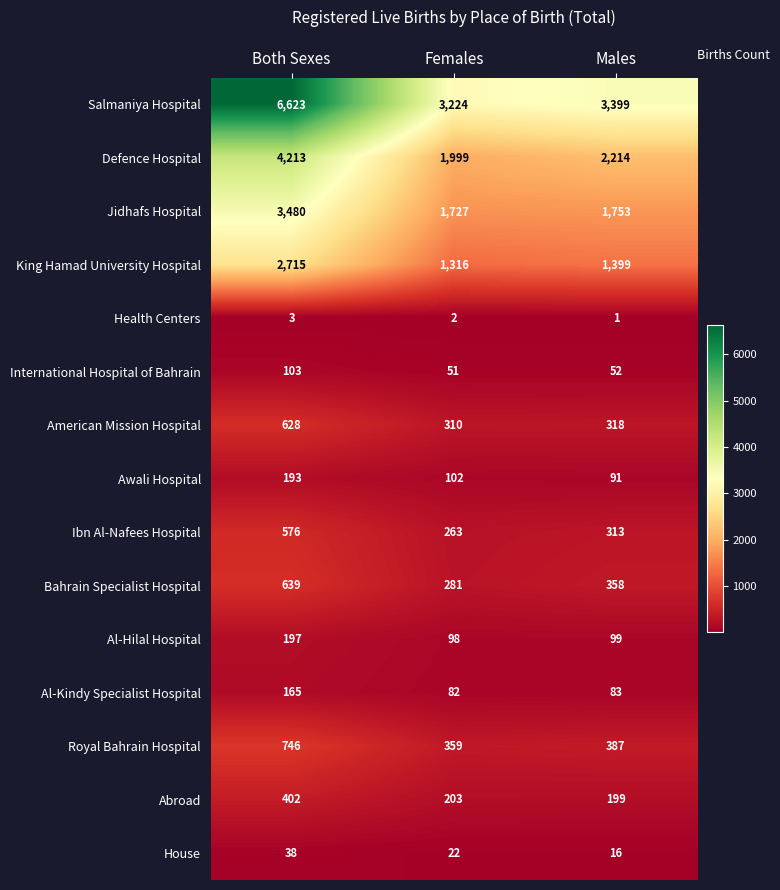

Where is Defence Hospital nearest to the value 3106?

Males